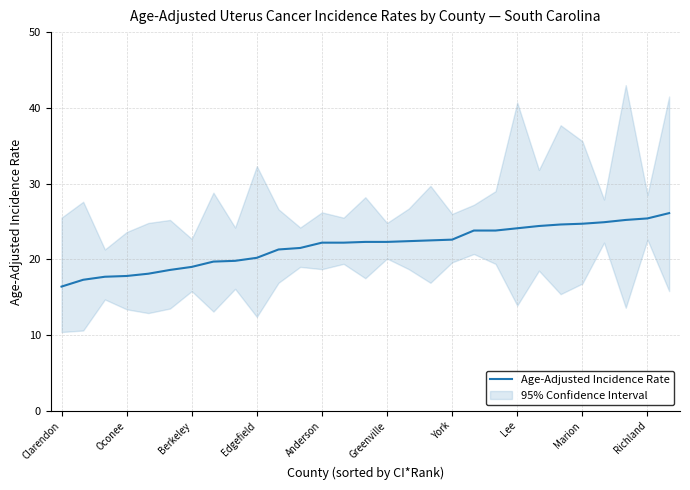

What is the label of the 27th point from the left?

26